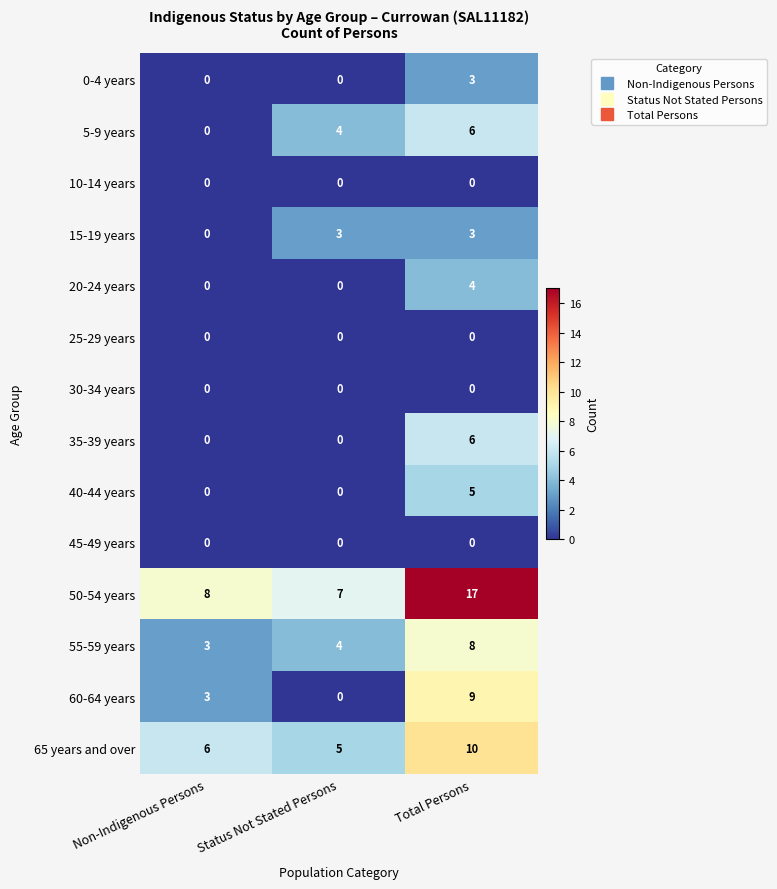

At which category does the chart reach its peak across all series?

Total Persons